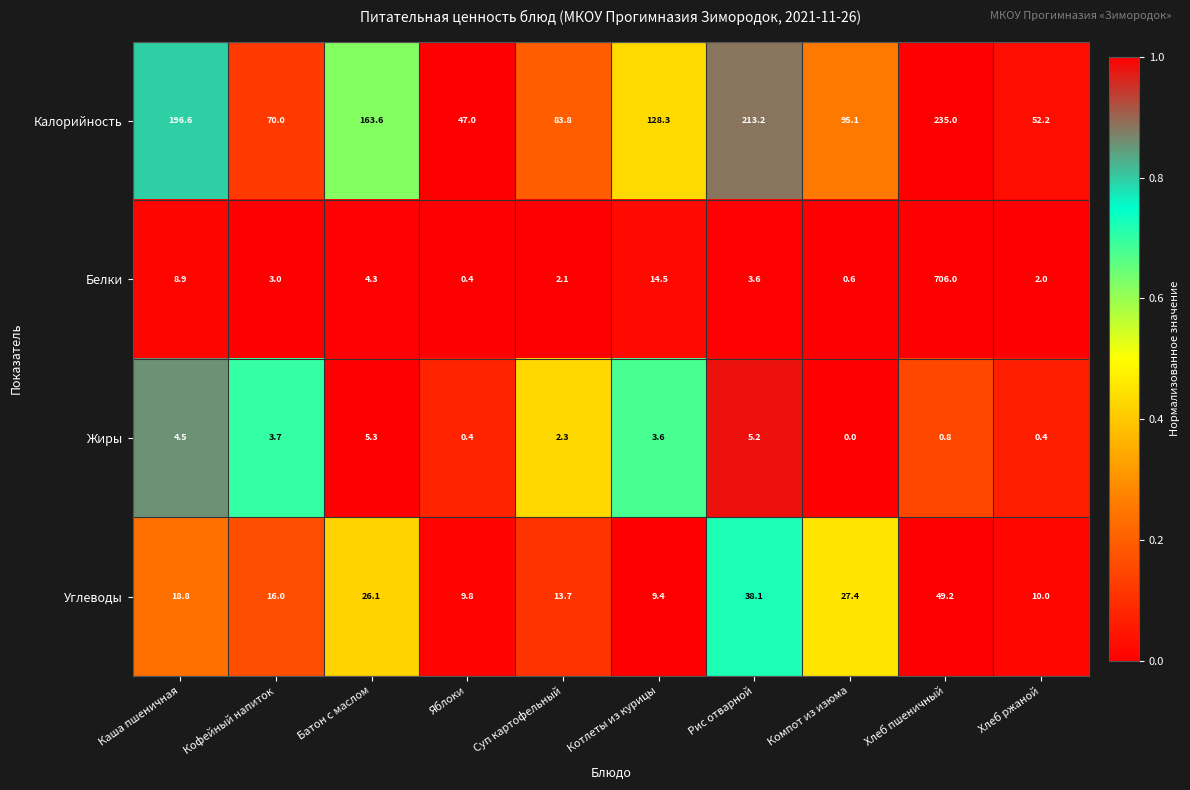

True or false: Белки has a value of 3.0 at Кофейный напиток.

True